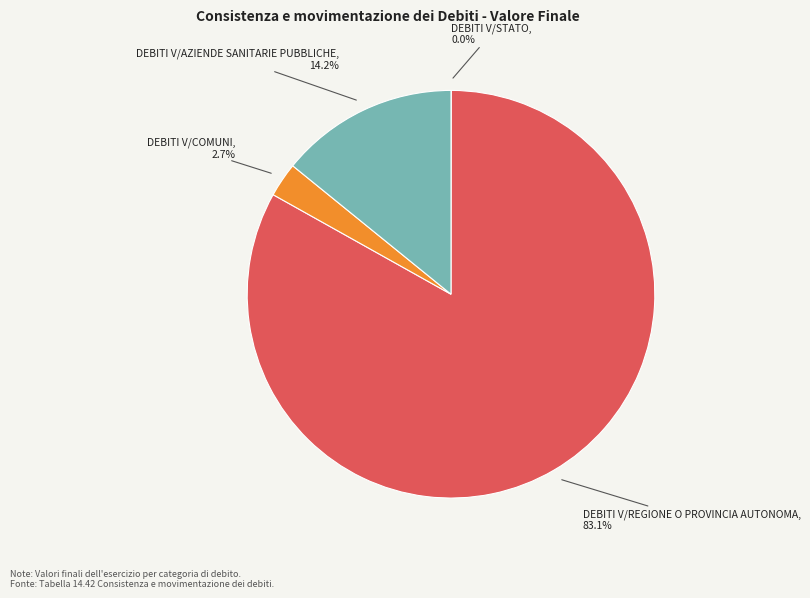

Is there a majority slice in this chart?

Yes